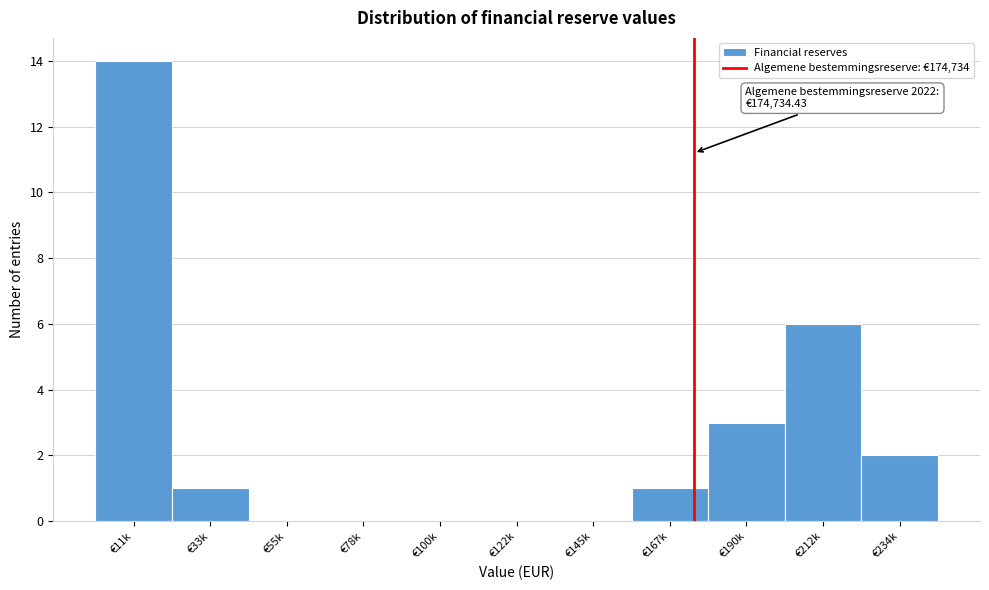

Reading right to left, transcribe all the data shown in this chart.

€234k=2	€212k=6	€190k=3	€167k=1	€145k=0	€122k=0	€100k=0	€78k=0	€55k=0	€33k=1	€11k=14